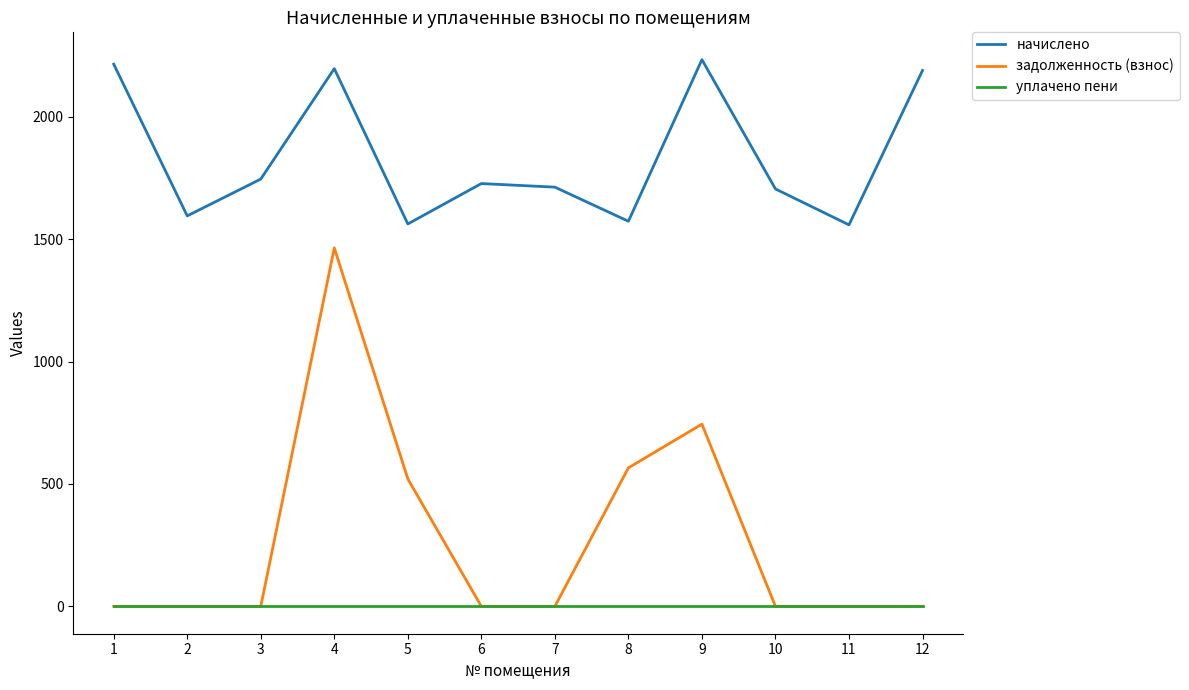

What is the greatest value displayed?

2232.6